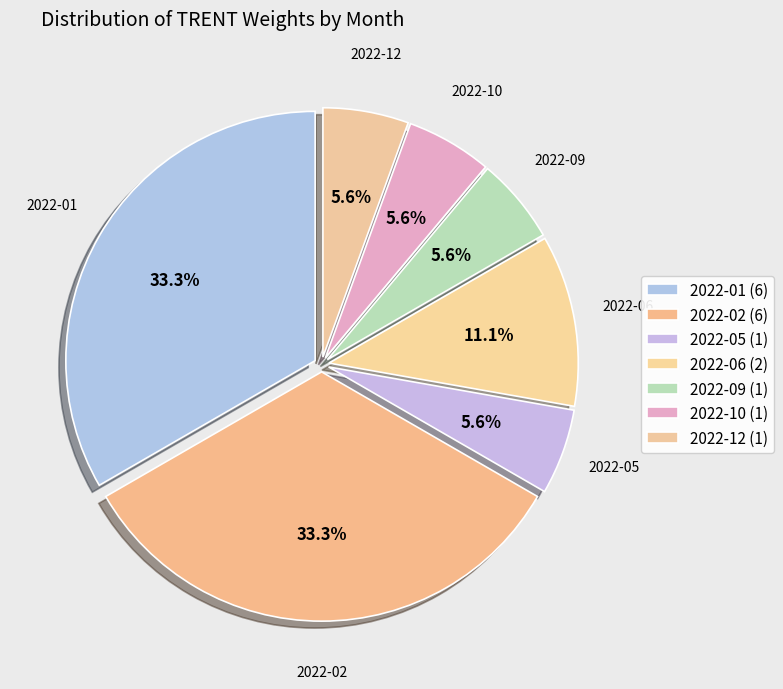

How many slices are in this pie chart?

7